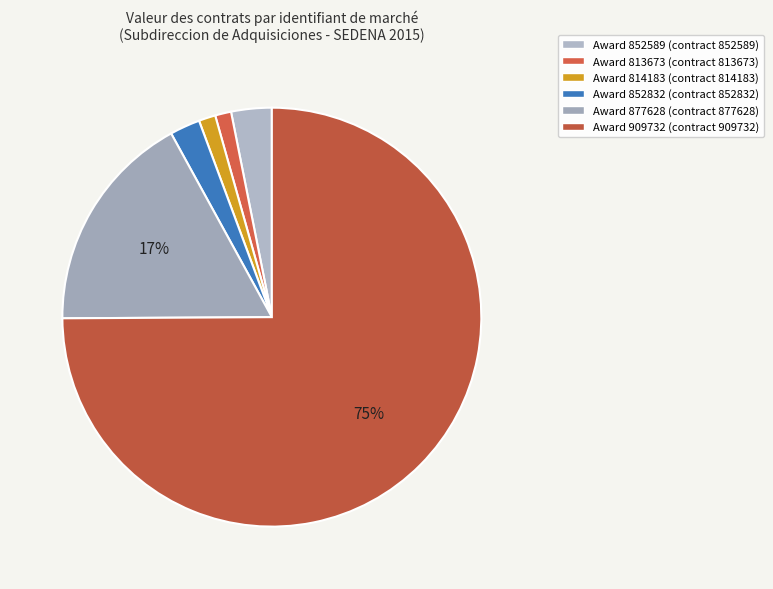

What is the largest slice in the pie chart?

909732